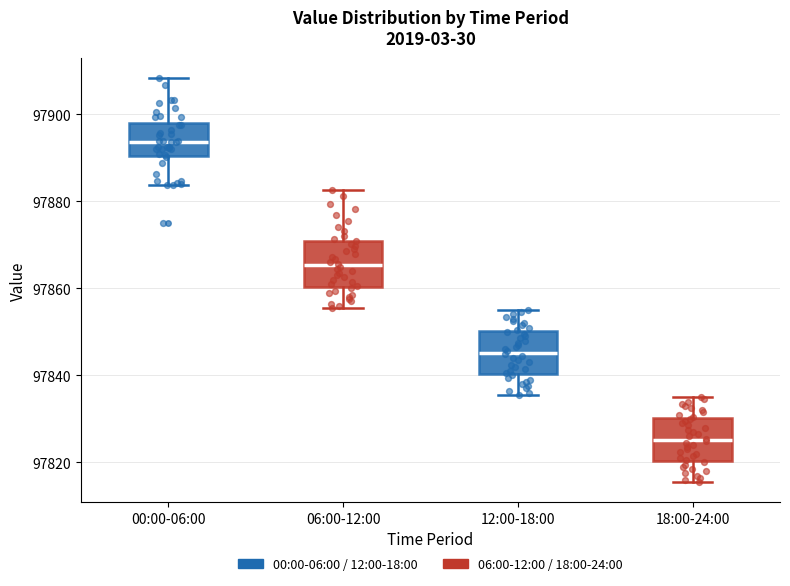

Reading left to right, transcribe this box plot: for each box, give where its median line is, the range the box spans, and where its two whiskers end, as read against the y-axis. The values are not printed on the chart, so give them approximately, as read against the axis.

00:00-06:00: median 97894, box 97890 to 97898, whiskers 97884 to 97908
06:00-12:00: median 97866, box 97860 to 97870, whiskers 97856 to 97882
12:00-18:00: median 97846, box 97840 to 97850, whiskers 97836 to 97856
18:00-24:00: median 97826, box 97820 to 97830, whiskers 97816 to 97836